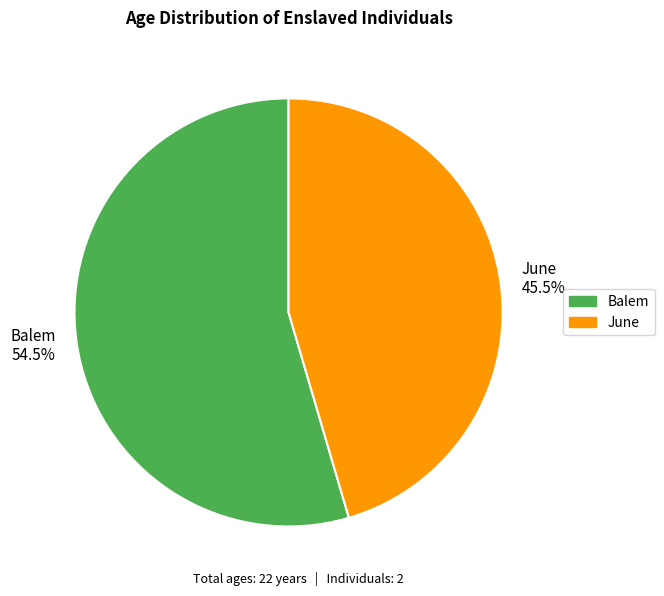

Combined, what portion of the pie is June and Balem?

100.0%